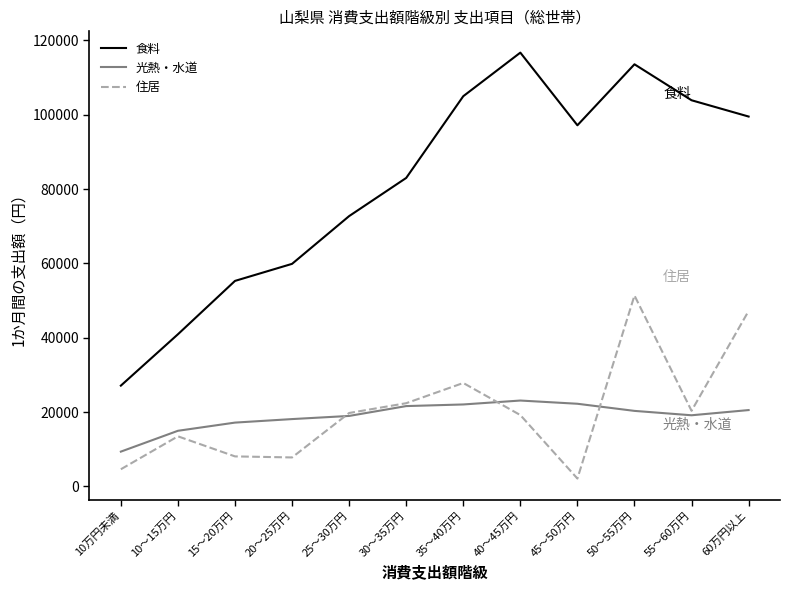

At 10～15万円, list the series in order from largest to smallest.

食料, 光熱・水道, 住居